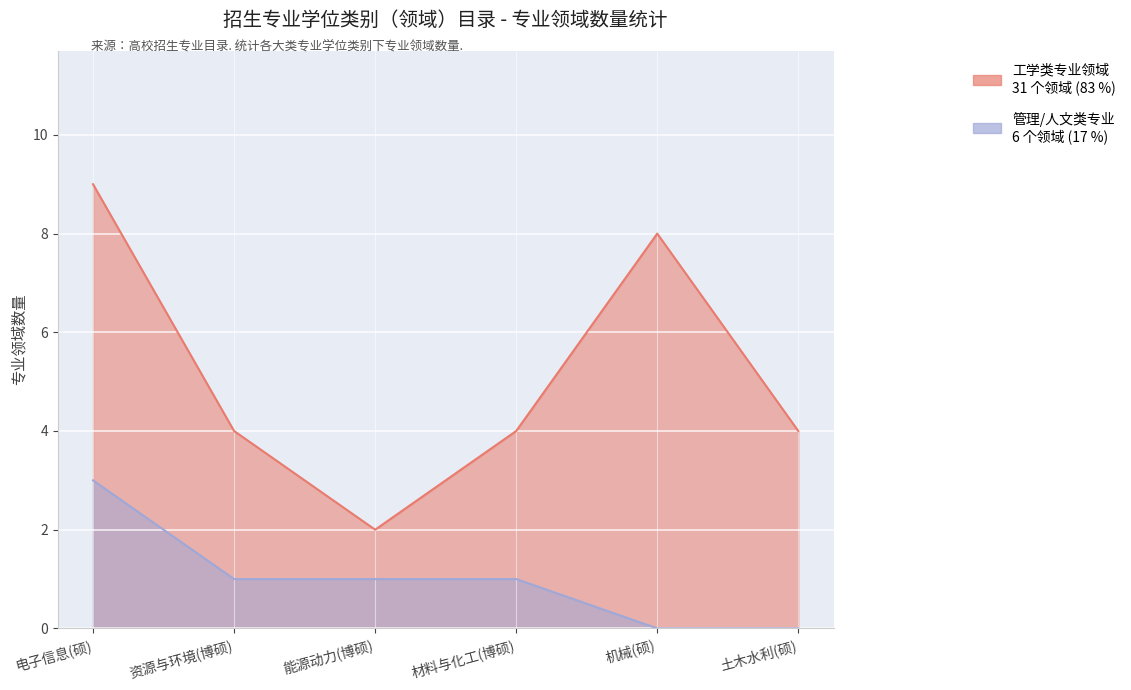

How many values in the 工学类专业领域 series exceed 4?

2